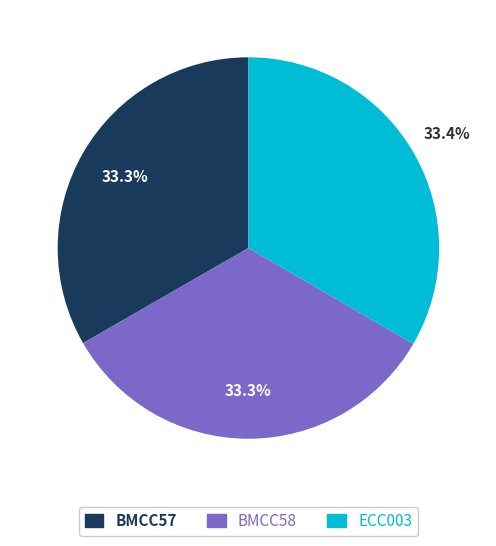

What percentage is the BMCC58 slice, to the nearest percent?

33%